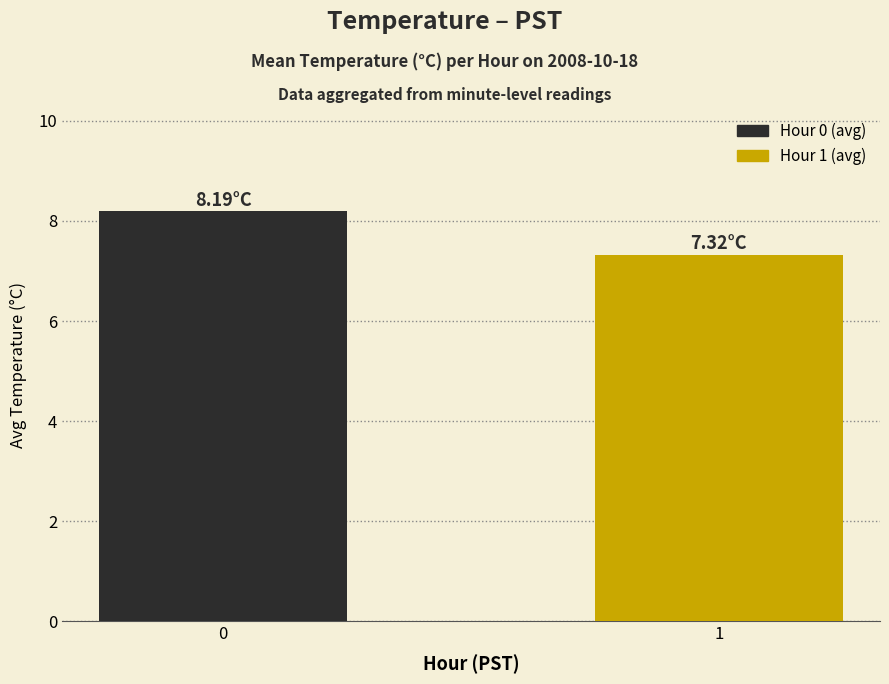

What is the change in value from 0 to 1?

-0.9